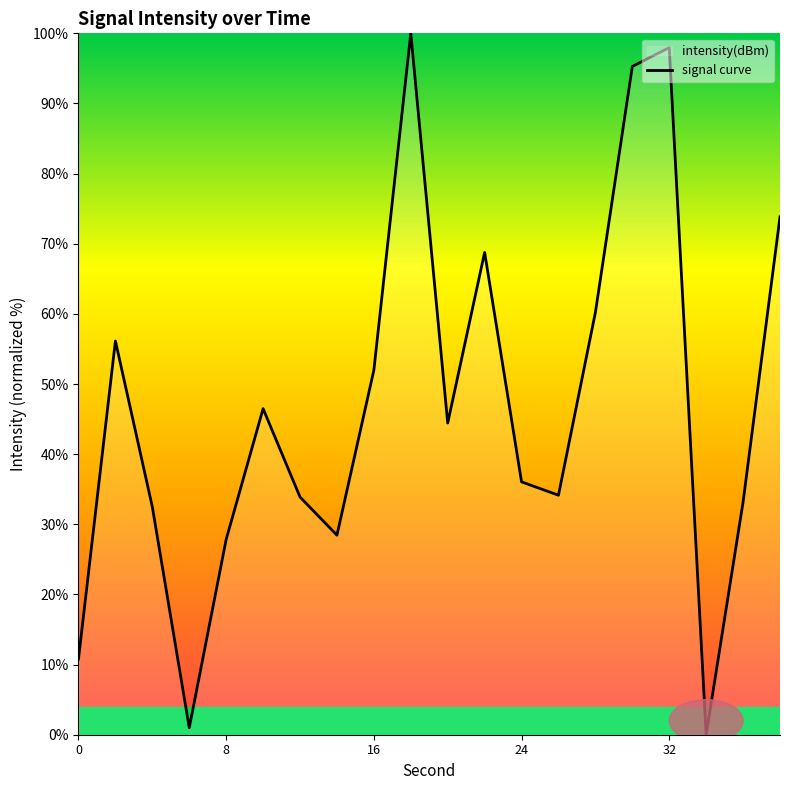

What is the difference between the maximum and minimum values?

100.0